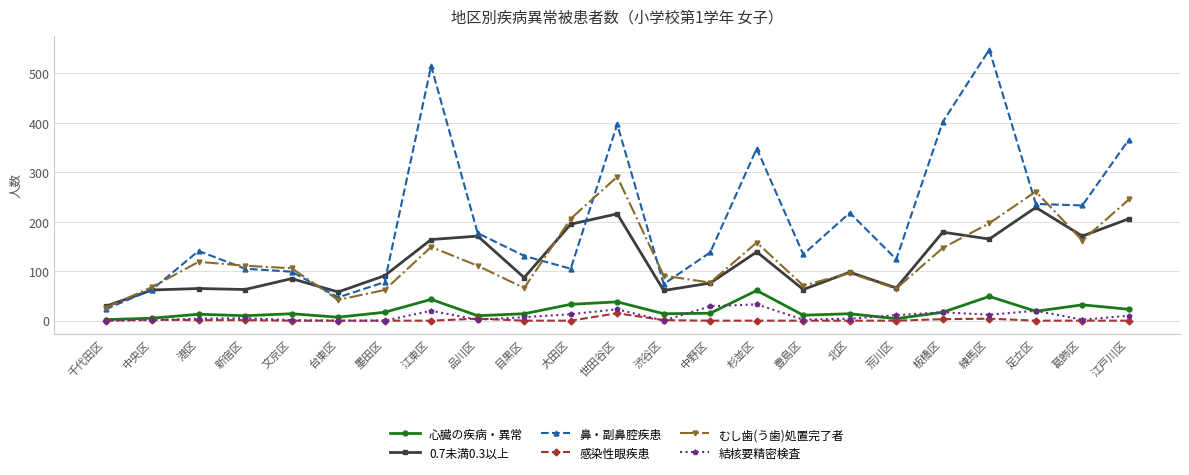

At which label does むし歯(う歯)処置完了者 first exceed 111?

港区